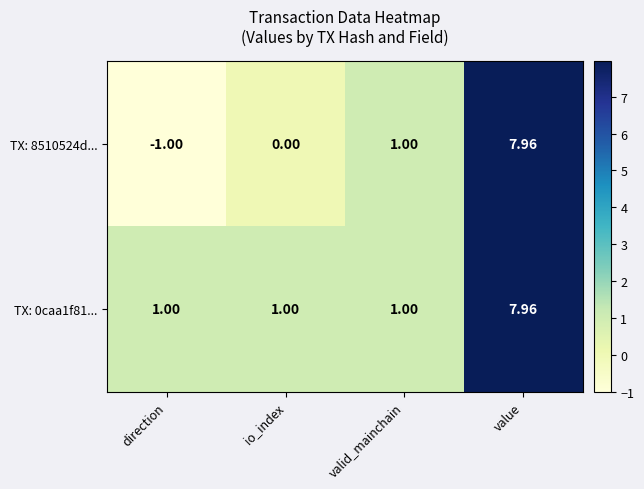

Rank the categories by TX: 8510524d... value from highest to lowest.

value, valid_mainchain, io_index, direction